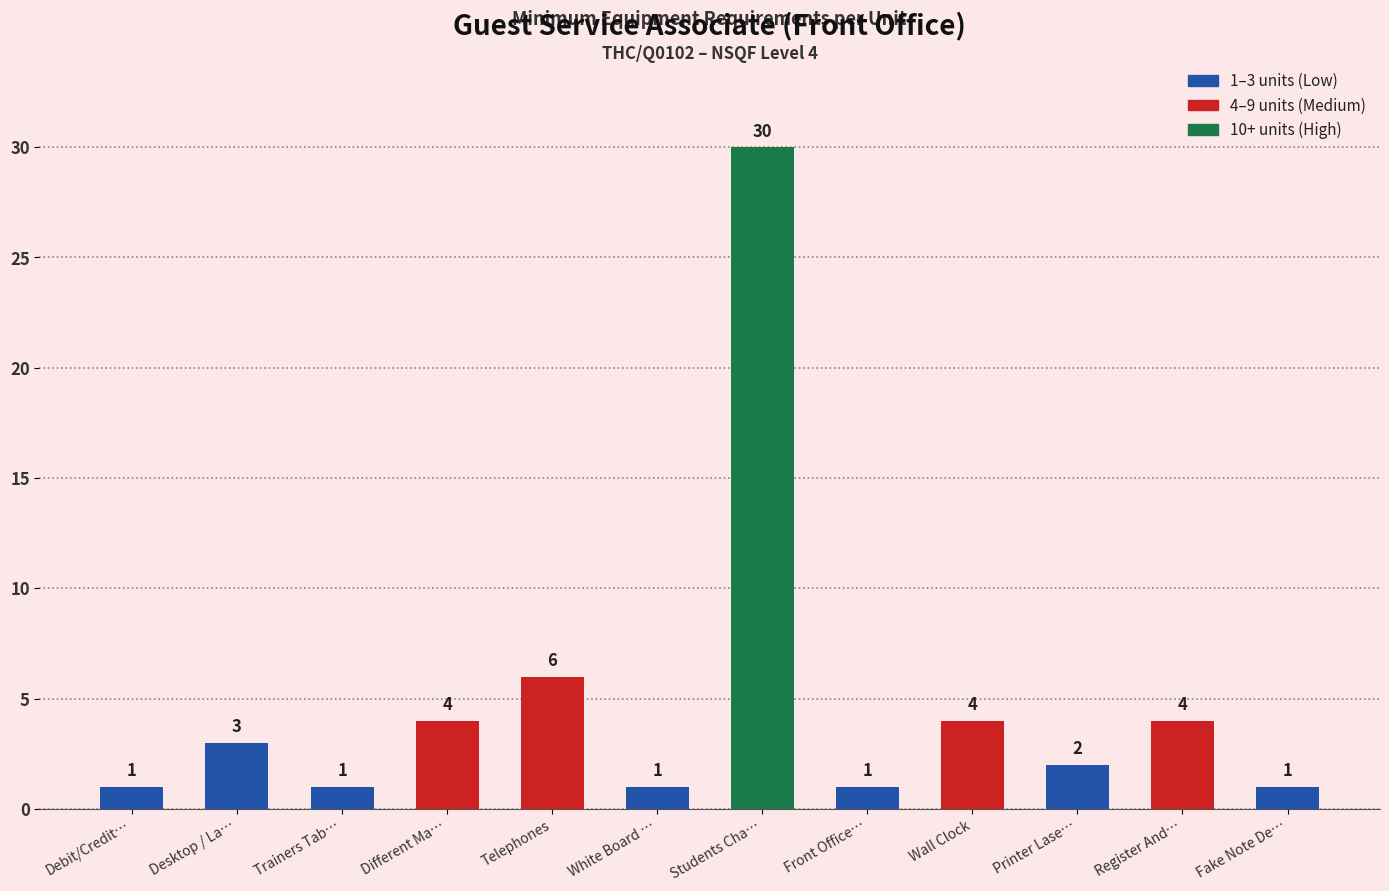

Between Desktop / La… and Trainers Tab…, which is larger?

Desktop / La…